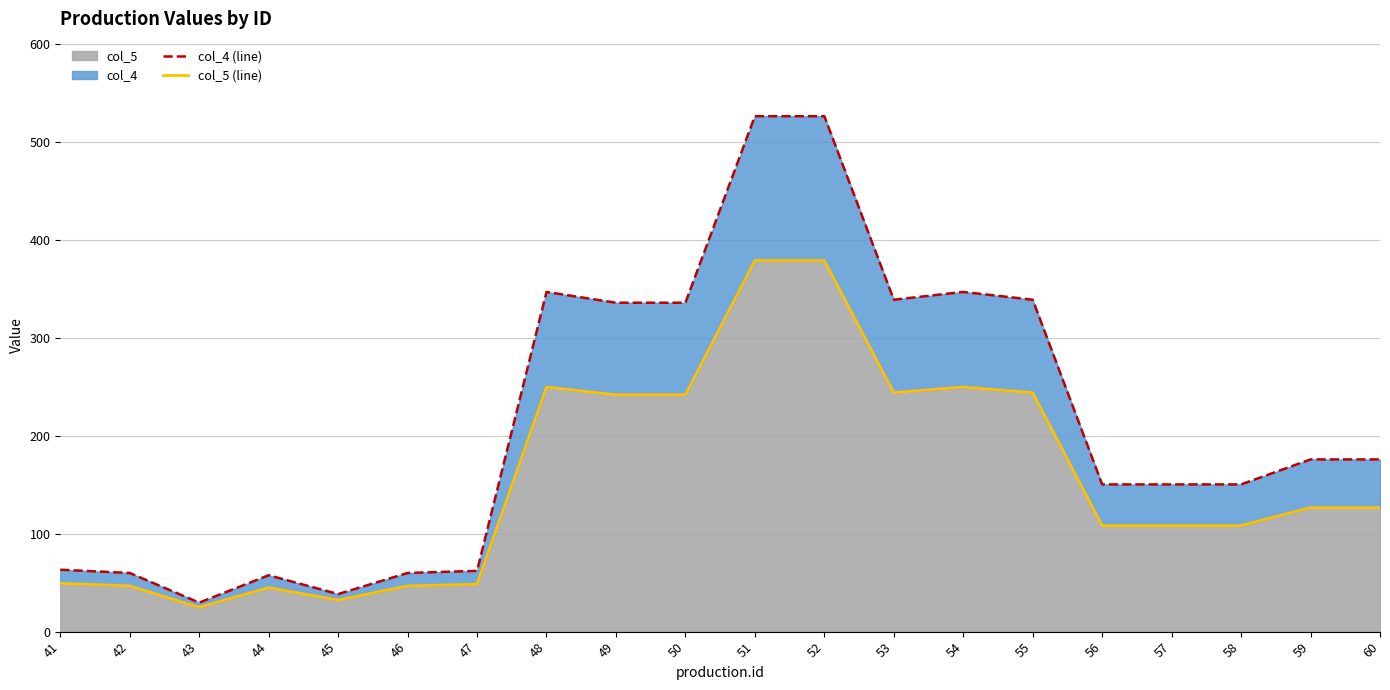

Reading right to left, what are all the values shown in this chart?

col_4 (line): 175.7	175.7	150.2	150.2	150.2	338.7	346.6	338.7	526.0	526.0	335.6	335.6	346.6	62.0	59.9	38.3	57.5	29.6	59.9	63.2
col_5 (line): 126.5	126.5	108.2	108.2	108.2	243.8	249.6	243.8	378.7	378.7	241.7	241.7	249.6	48.4	46.7	32.2	44.9	24.9	46.7	49.3